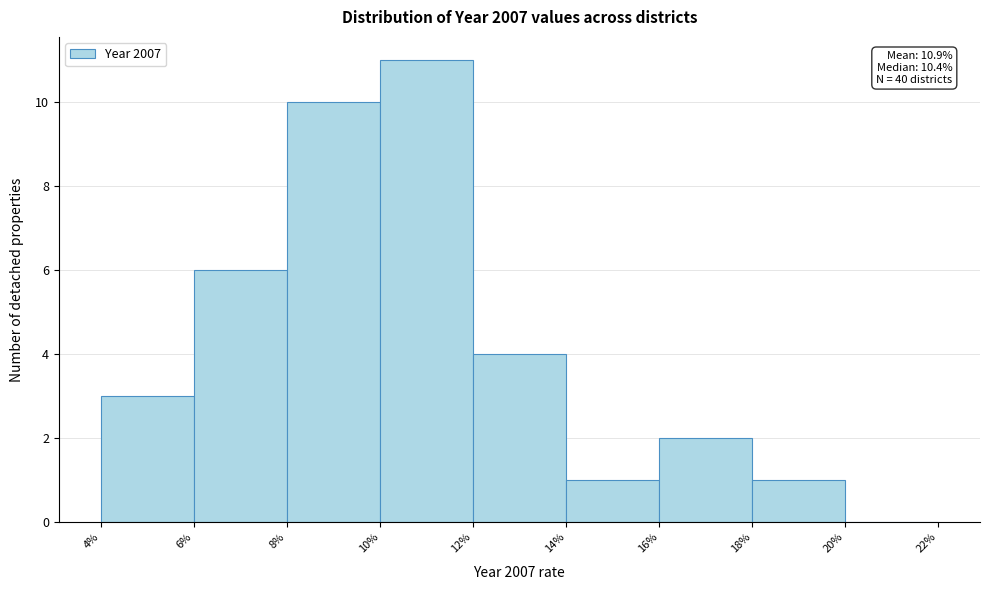

Over which range of the x-axis is the bar tallest?

10% to 12%